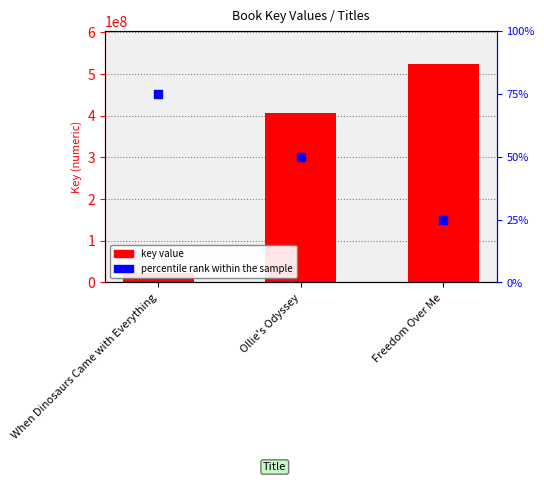

Which series has the widest spread of Y values?

key value